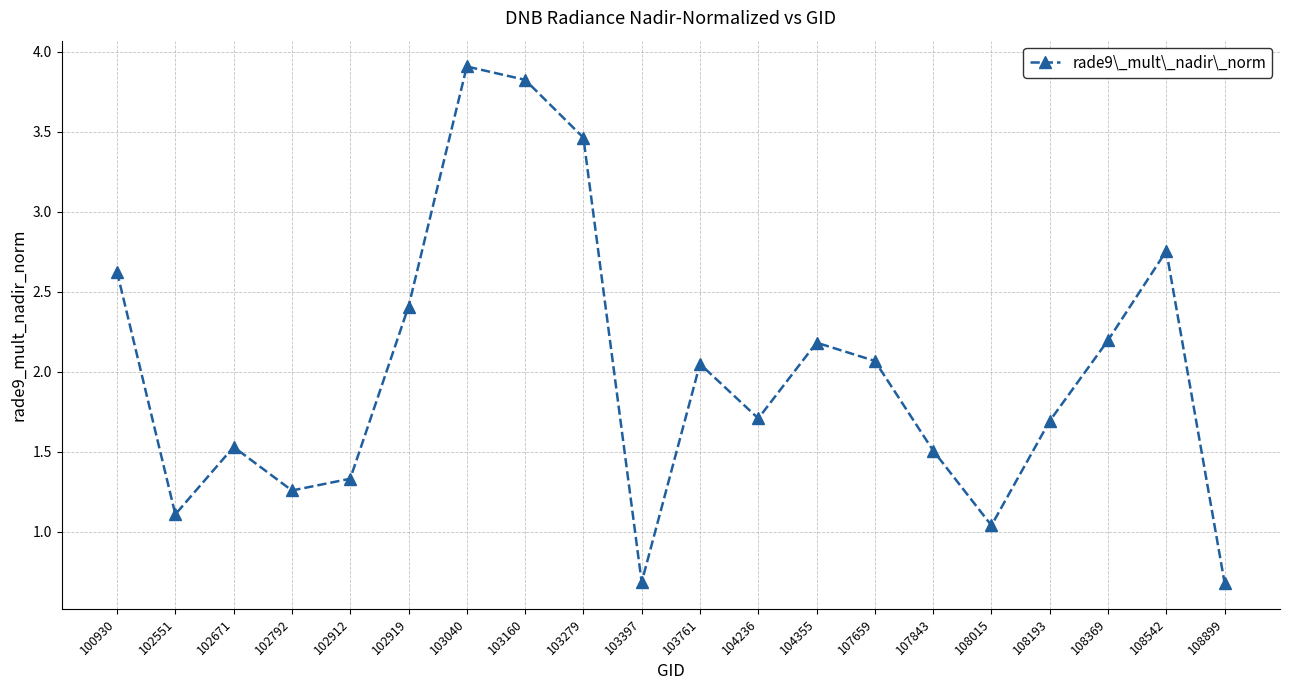

Count the number of categories in the chart.

20